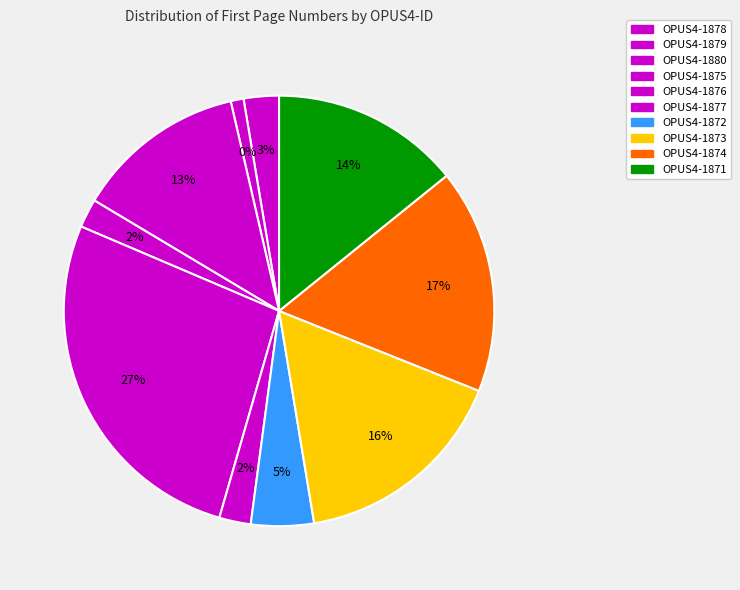

Is there a majority slice in this chart?

No